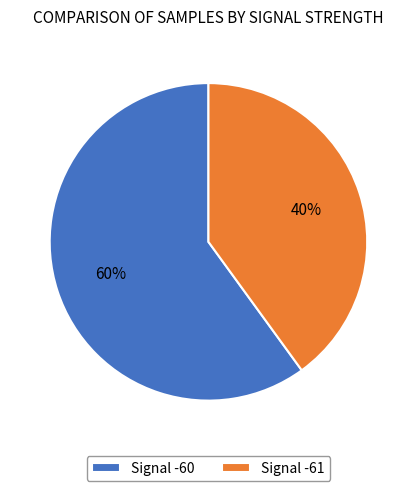

Count the number of slices in the pie.

2